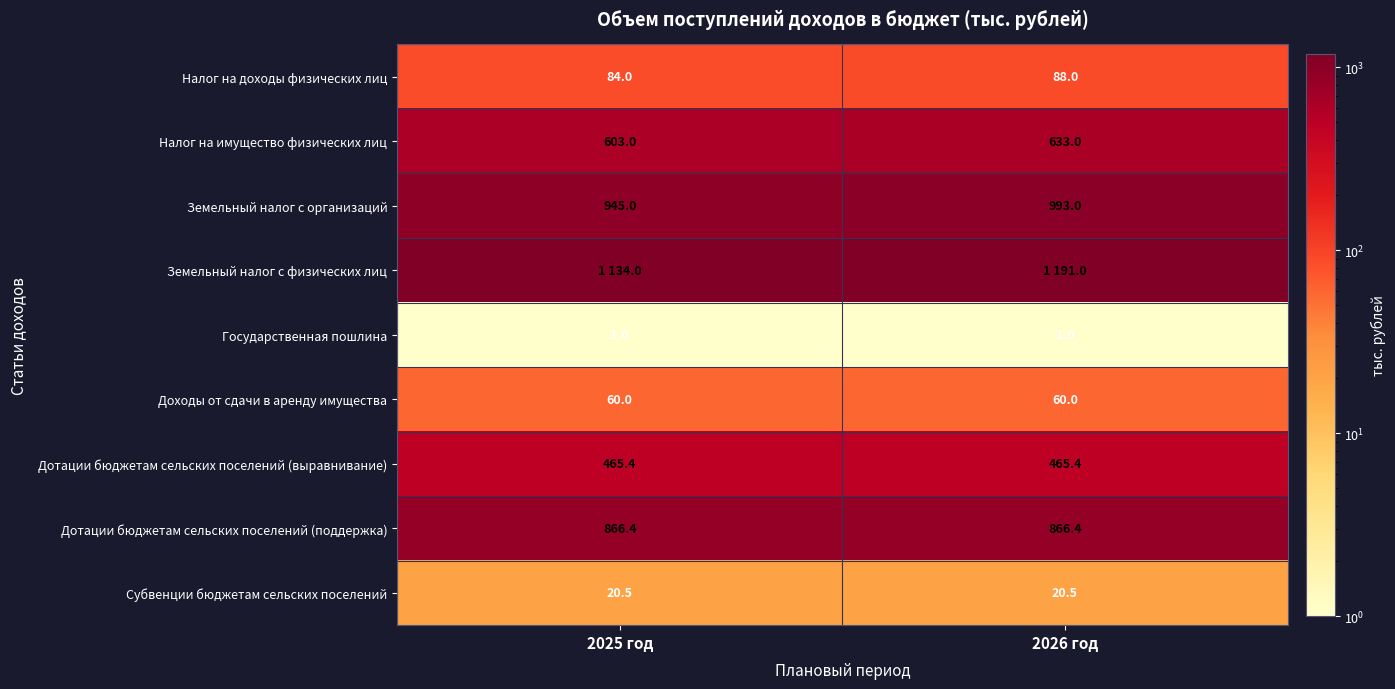

What is the total value across all series at 2025 год?

4179.3